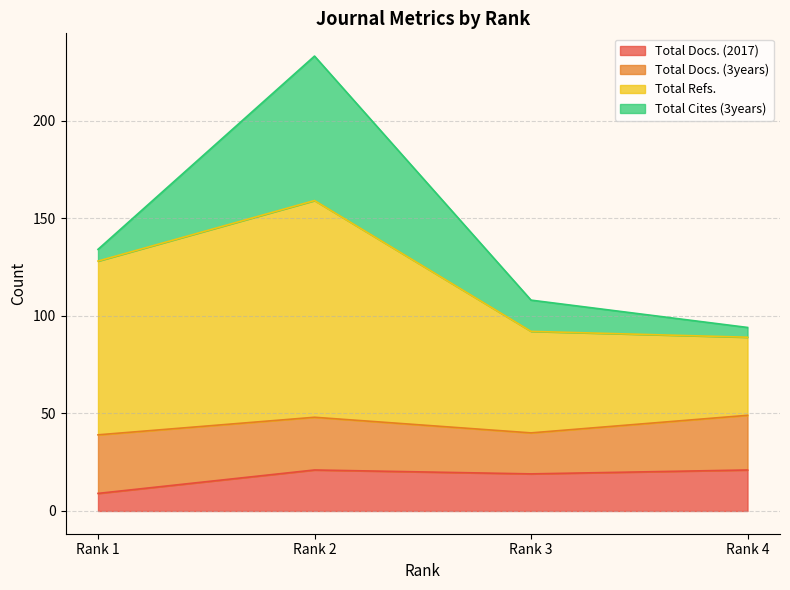

What is the highest value of the Total Docs. (2017) series?

21